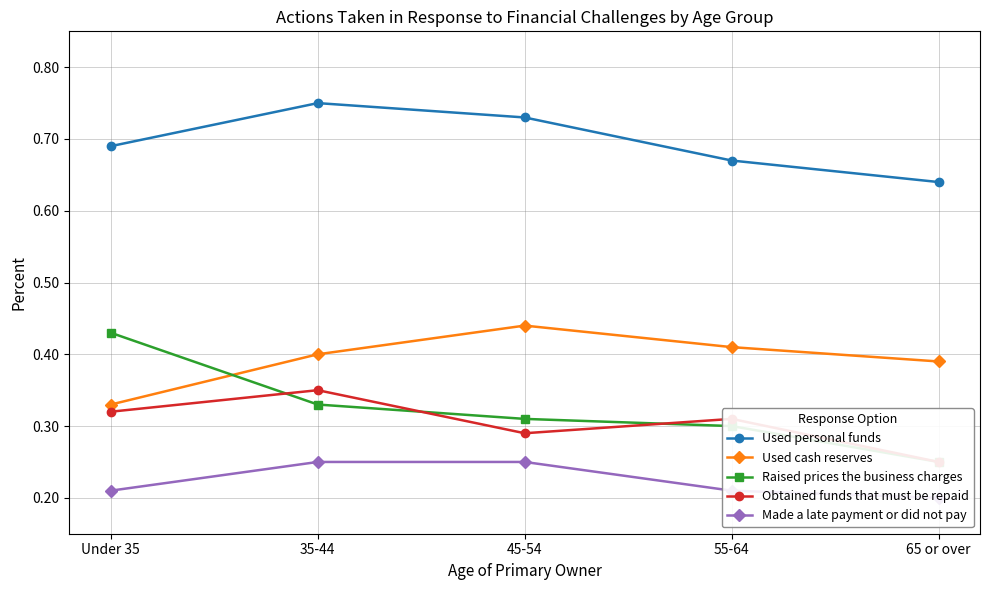

What is the total value across all series at 55-64?

1.9